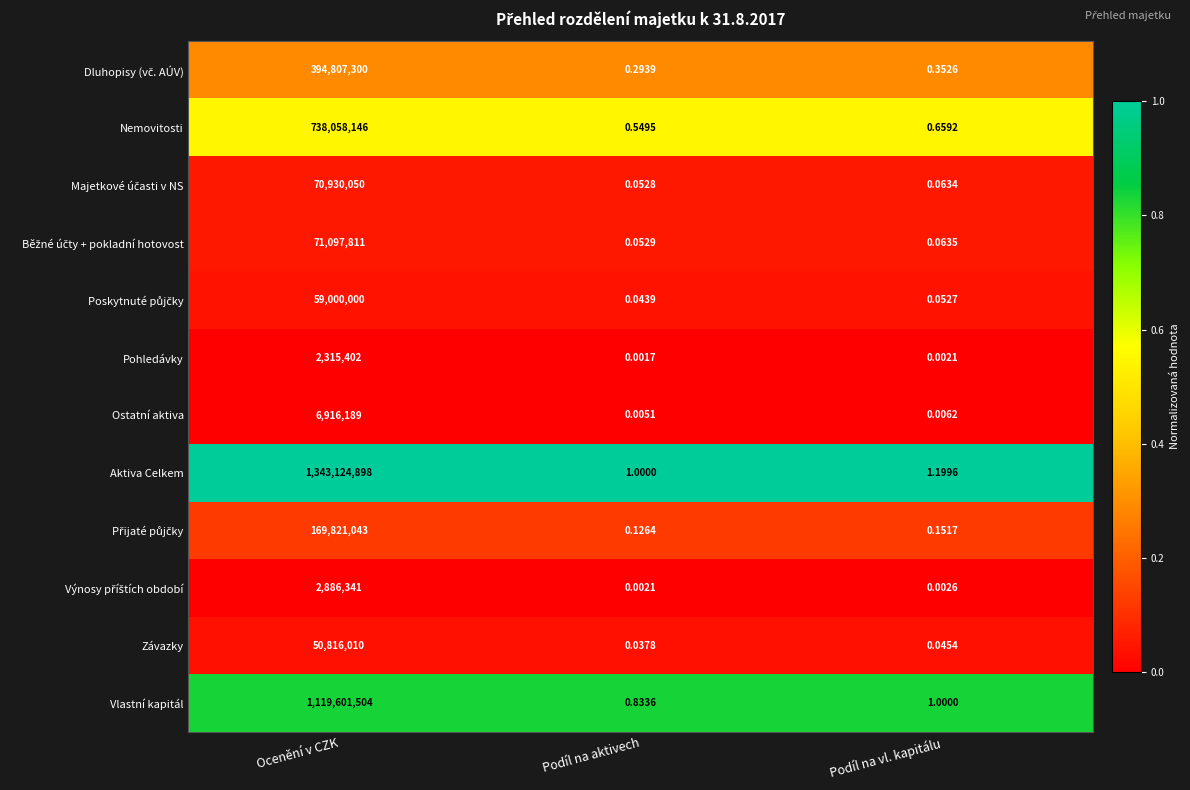

List the labels in order of Nemovitosti value, smallest first.

Podíl na aktivech, Podíl na vl. kapitálu, Ocenění v CZK